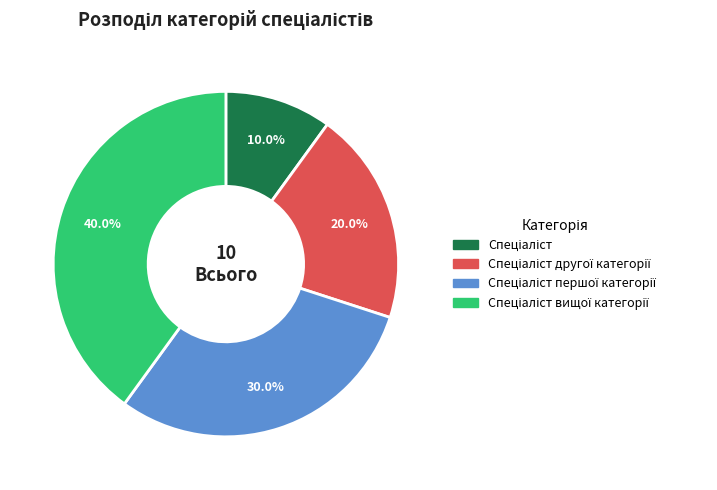

To the nearest percent, what is the difference between the largest and smallest slice percentages?

30%